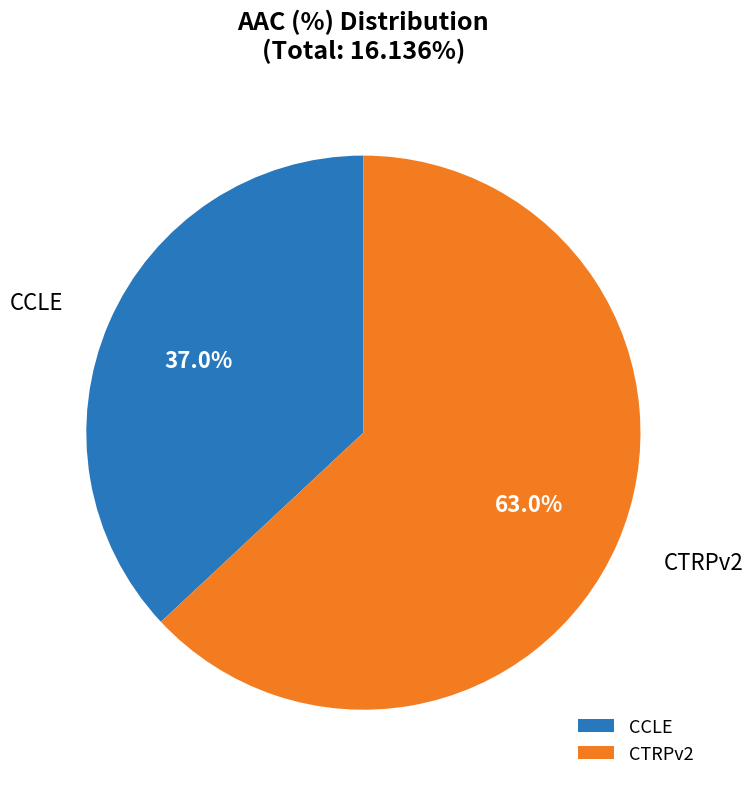

What is the majority slice?

CTRPv2